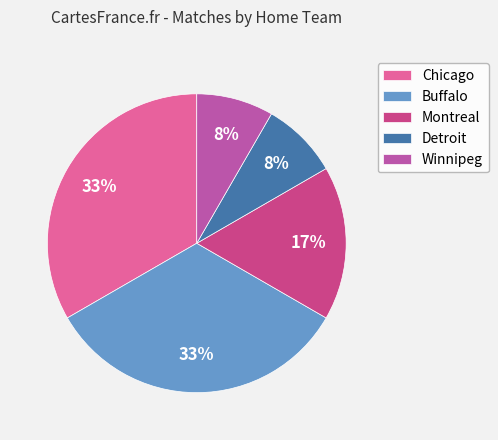

To the nearest percent, what is the difference between the largest and smallest slice percentages?

25%